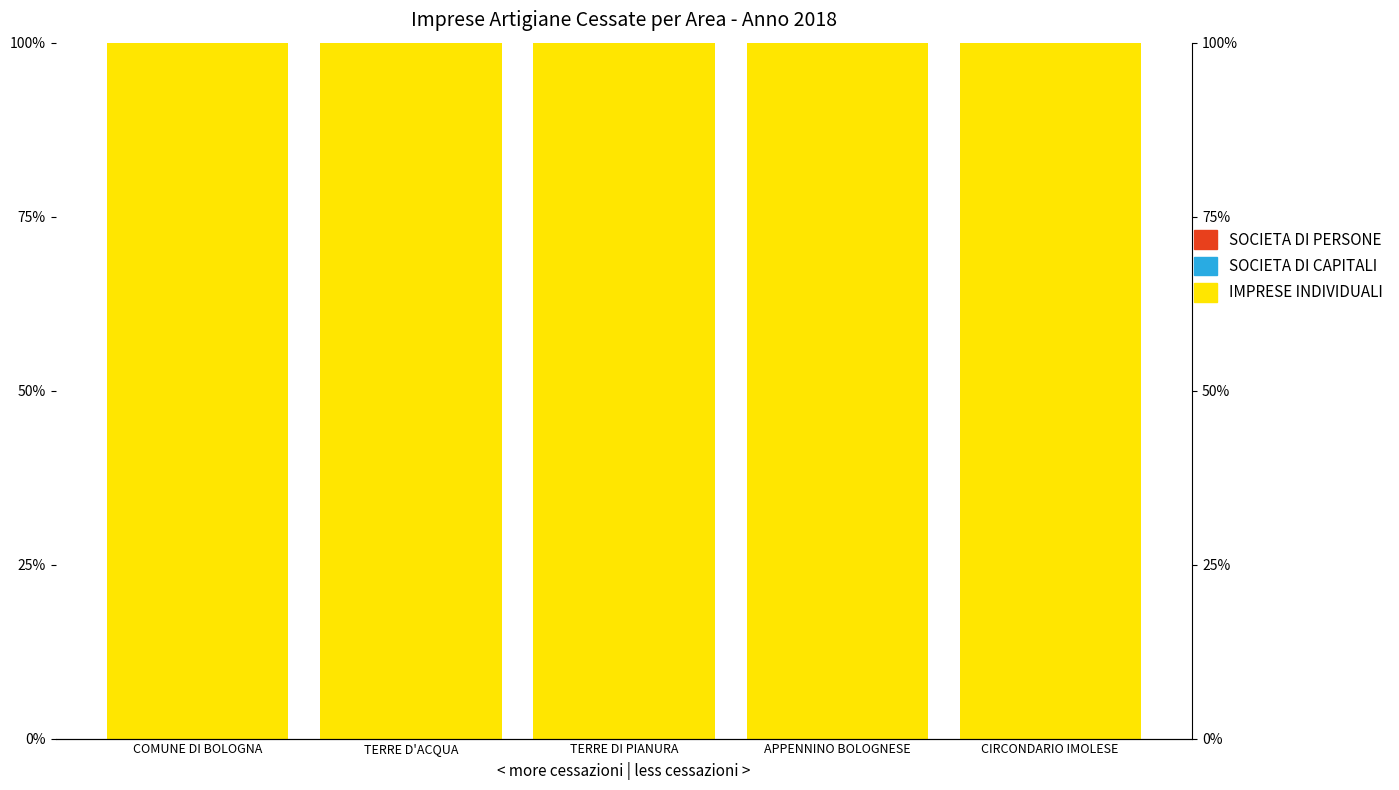

List the labels in order of SOCIETA DI CAPITALI value, largest first.

COMUNE DI BOLOGNA, TERRE D'ACQUA, TERRE DI PIANURA, APPENNINO BOLOGNESE, CIRCONDARIO IMOLESE